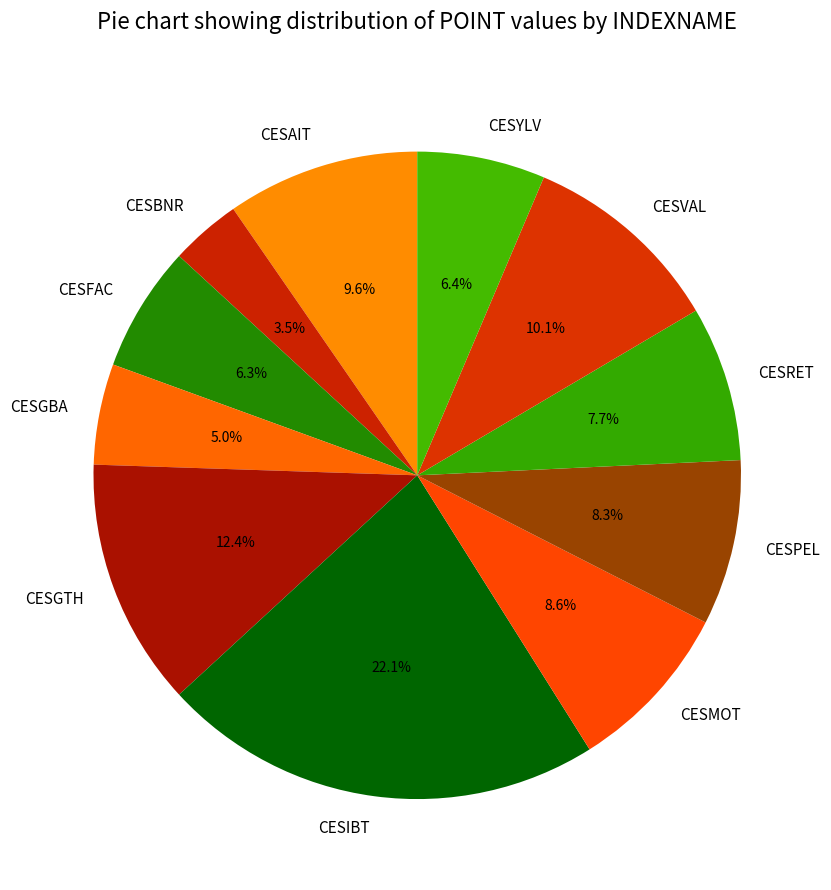

To the nearest percent, what is the difference between the largest and smallest slice percentages?

19%